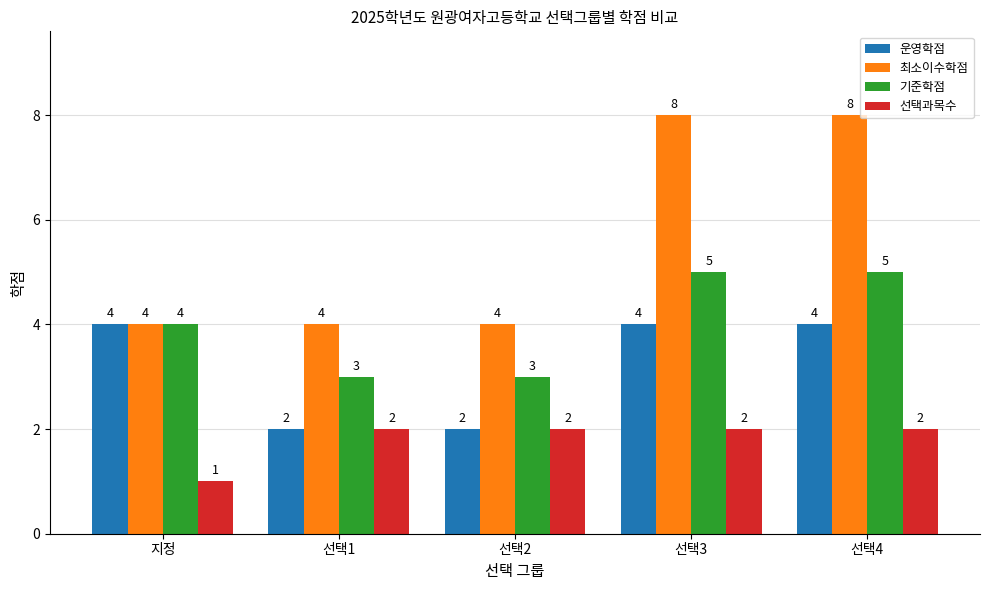

What is the spread (max minus min) of values at 선택2?

2